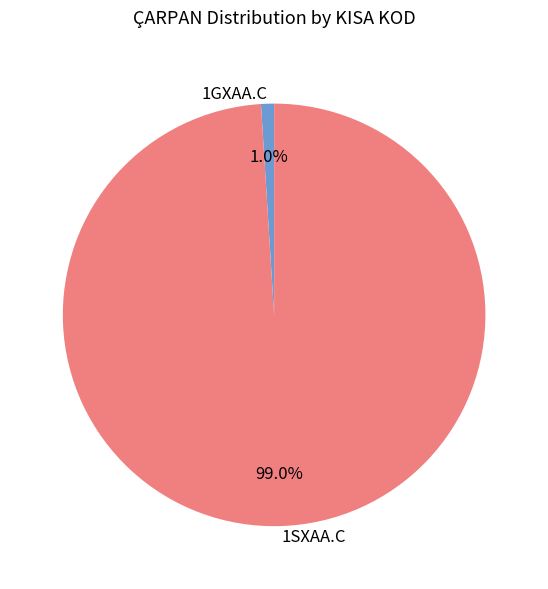

To the nearest percent, what is the difference between the 1SXAA.C and 1GXAA.C slice percentages?

98%